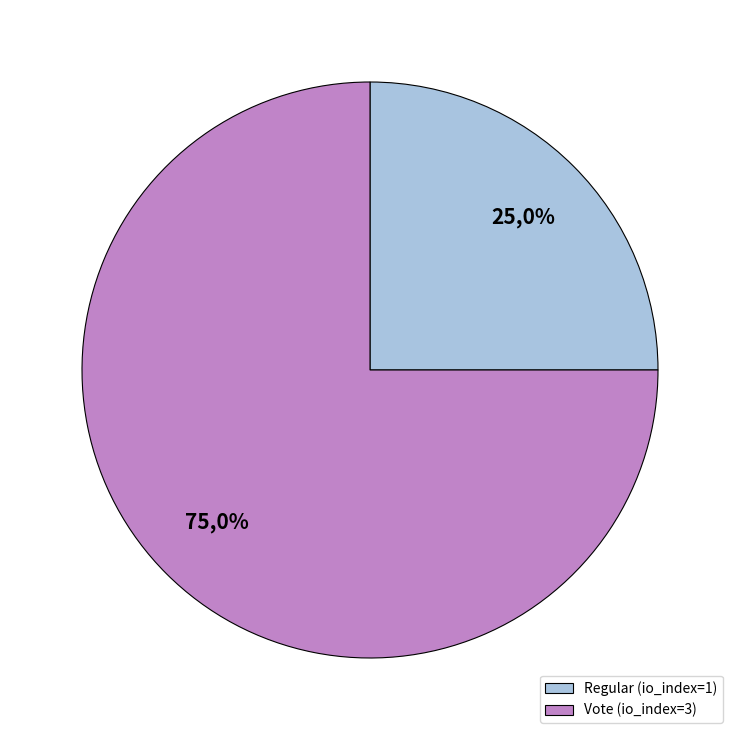

To the nearest percent, what is the combined percentage of Regular (io_index=1) and Vote (io_index=3)?

100%